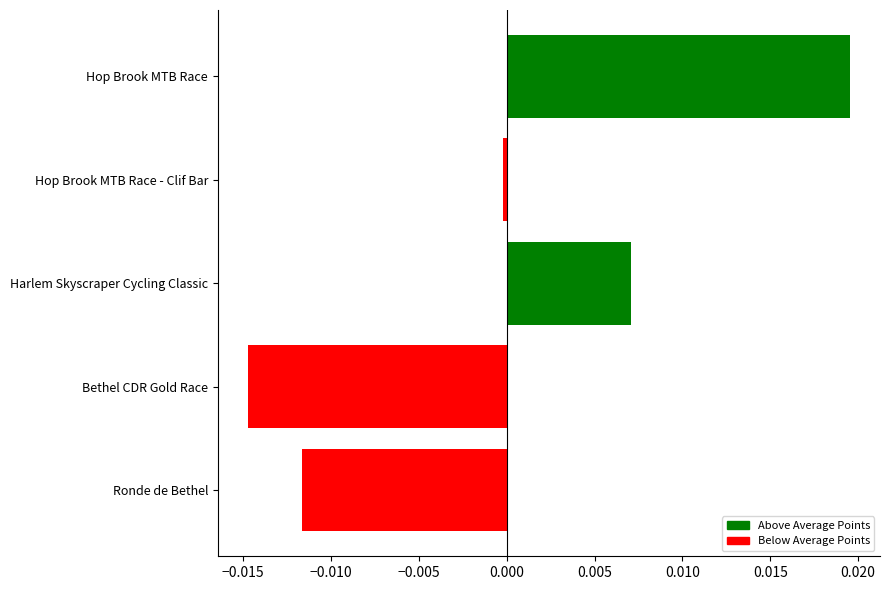

At which category does the chart reach its minimum across all series?

Bethel CDR Gold Race